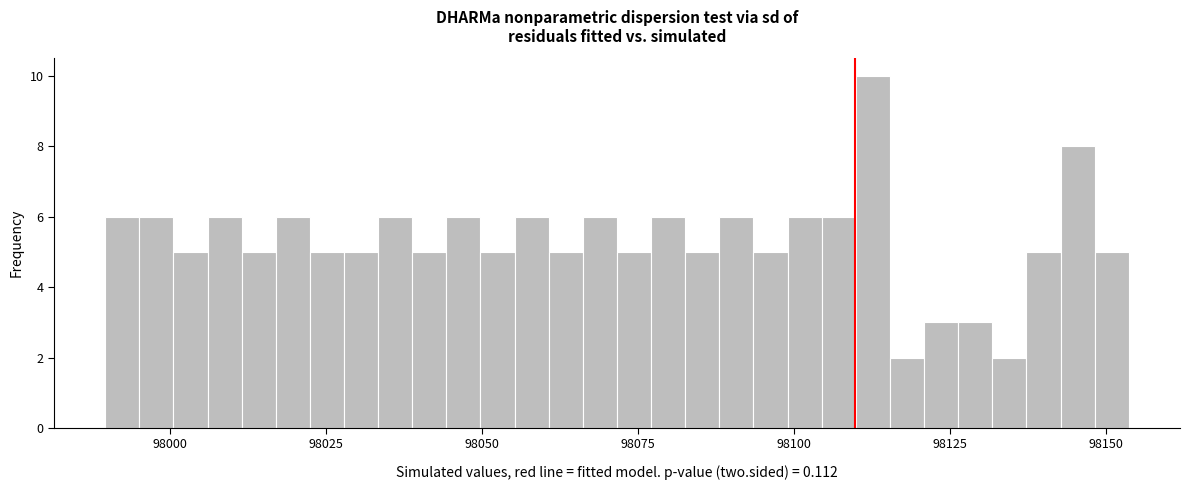

Around what value on the x-axis is the tallest bar? Give the approximate position of its centre, as read against the axis.

98115